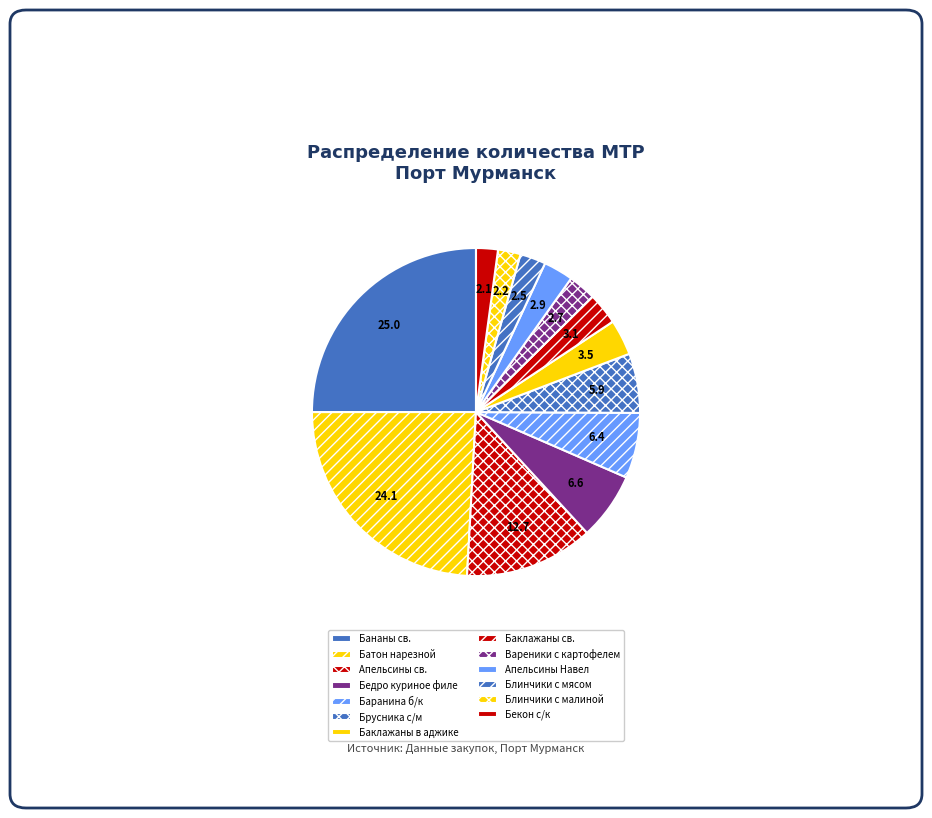

To the nearest percent, what portion does Баклажаны св. represent?

3%